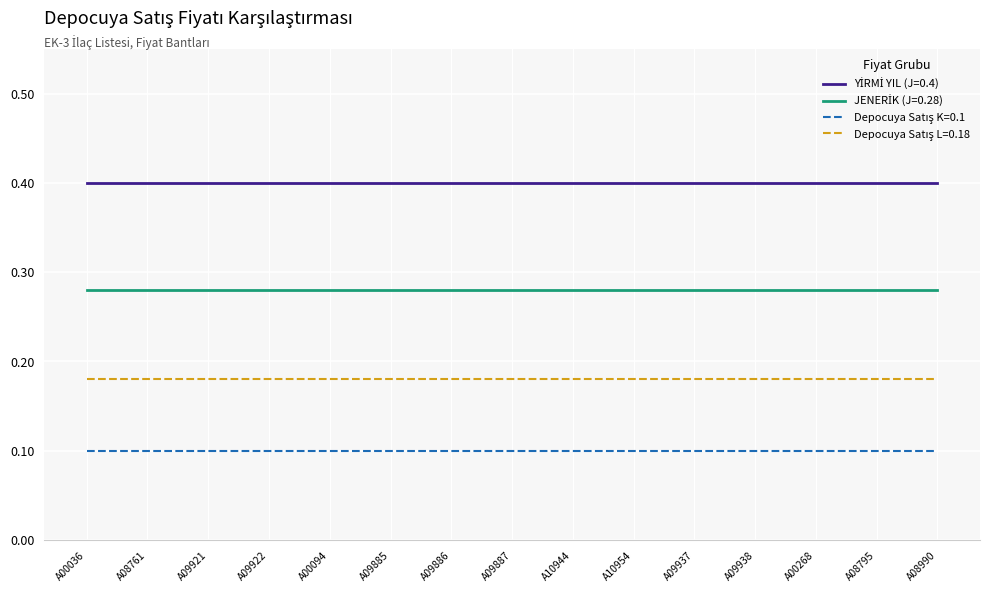

What position from the left is A00094?

5